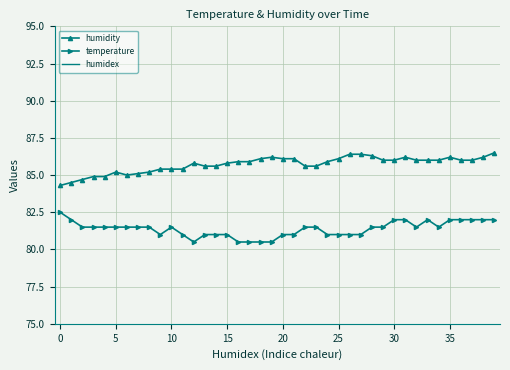

Is it true that temperature equals 81.0 at 13?

True